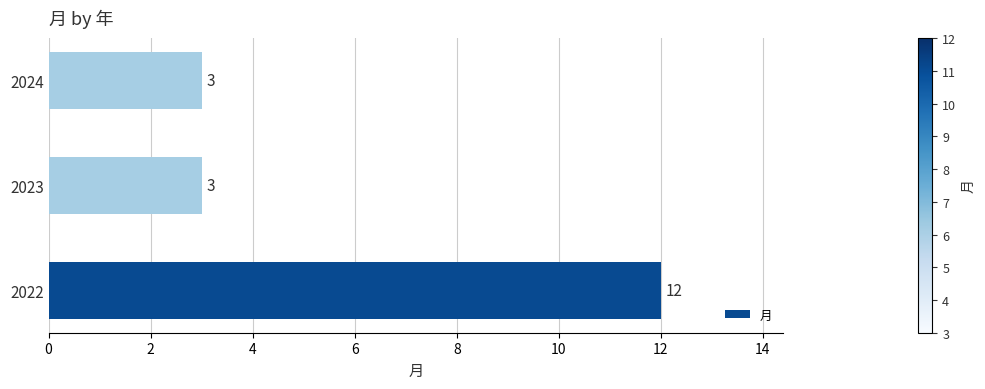

How many values are between 3 and 12?

3